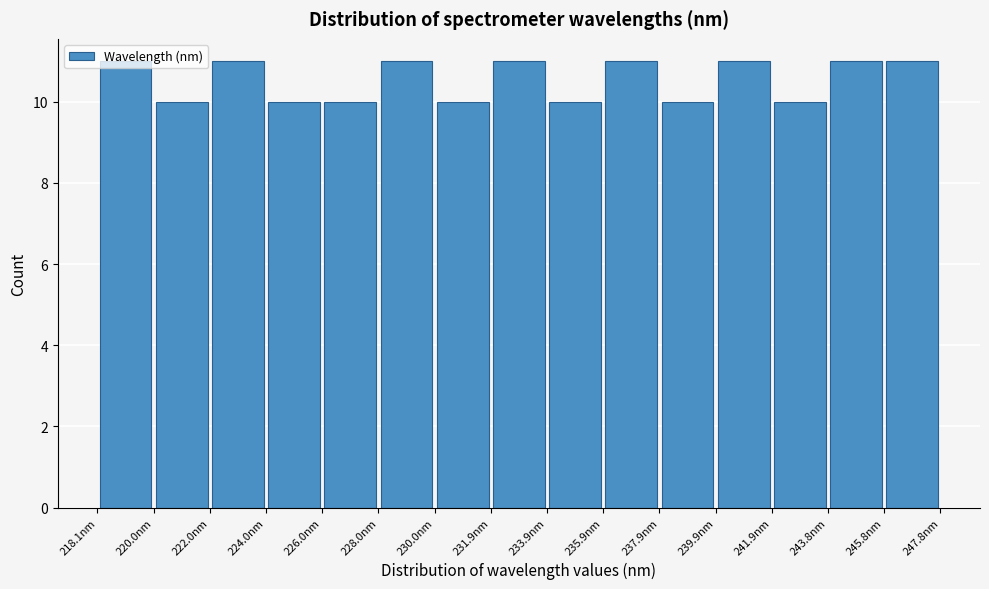

Reading left to right, transcribe this chart: for each bar, give the range it covers on the x-axis and its height. Neither the bar edges nor the heights are printed on the chart, so give them approximately, as read against the axes.

218.0 to 220.0: 11
220.0 to 222.0: 10
222.0 to 224.0: 11
224.0 to 226.0: 10
226.0 to 228.0: 10
228.0 to 230.0: 11
230.0 to 232.0: 10
232.0 to 234.0: 11
234.0 to 236.0: 10
236.0 to 237.8: 11
237.8 to 239.8: 10
239.8 to 241.8: 11
241.8 to 243.8: 10
243.8 to 245.8: 11
245.8 to 247.8: 11